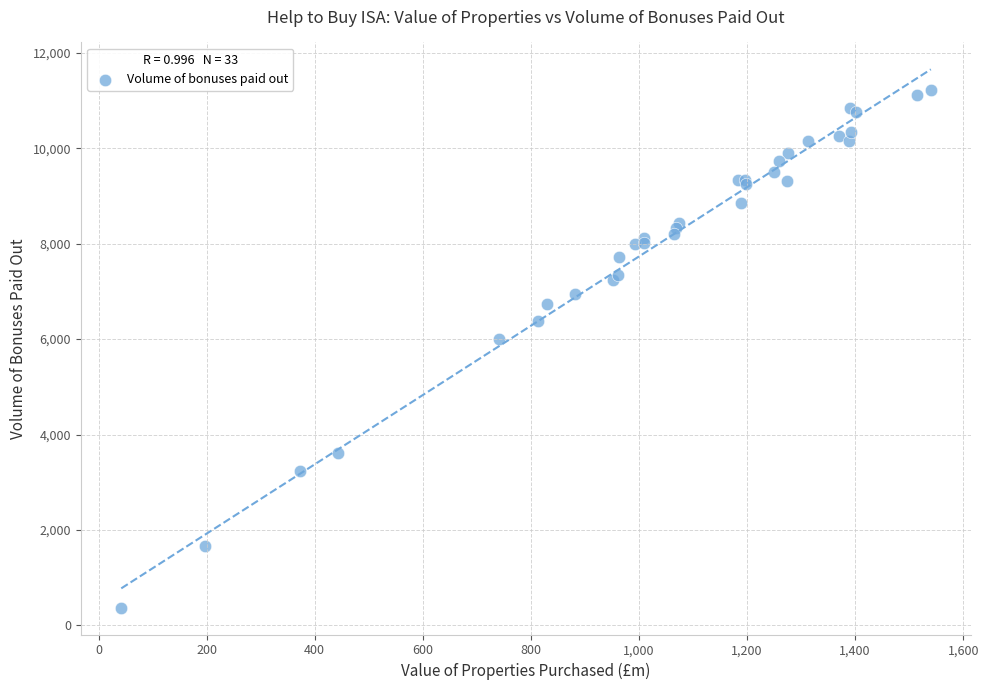

What Y value in the scatter plot is closest to 5798?

6003